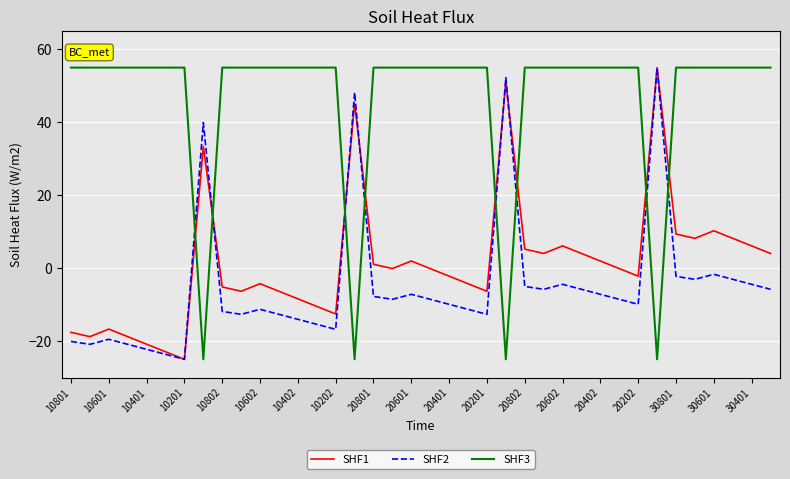

What is the average value of the SHF1 series?

1.2